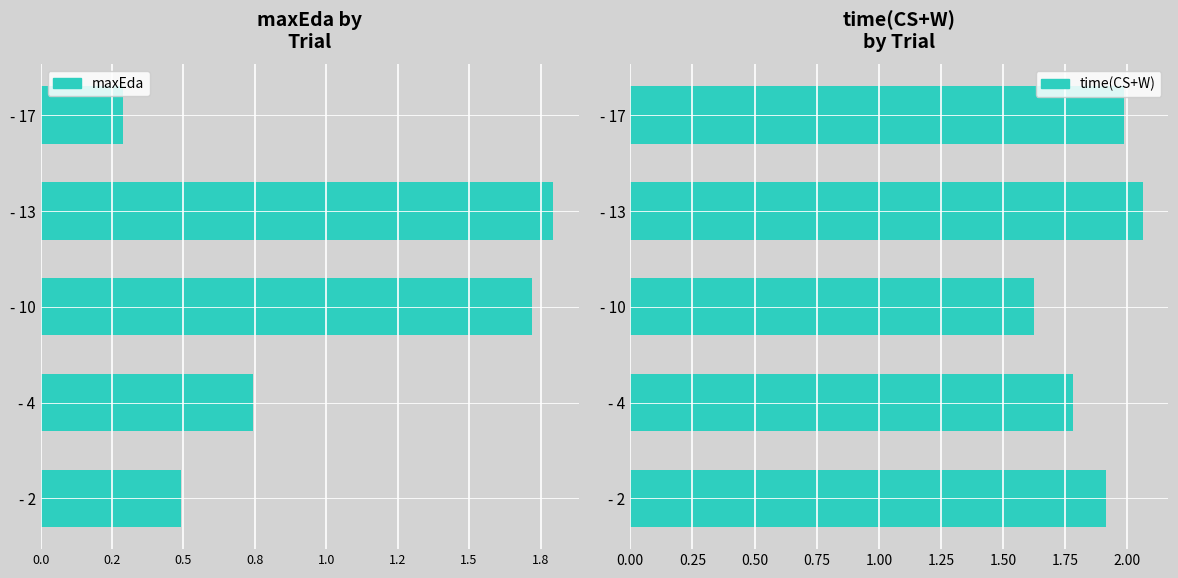

Which category has the highest value in the time(CS+W) series?

- 13